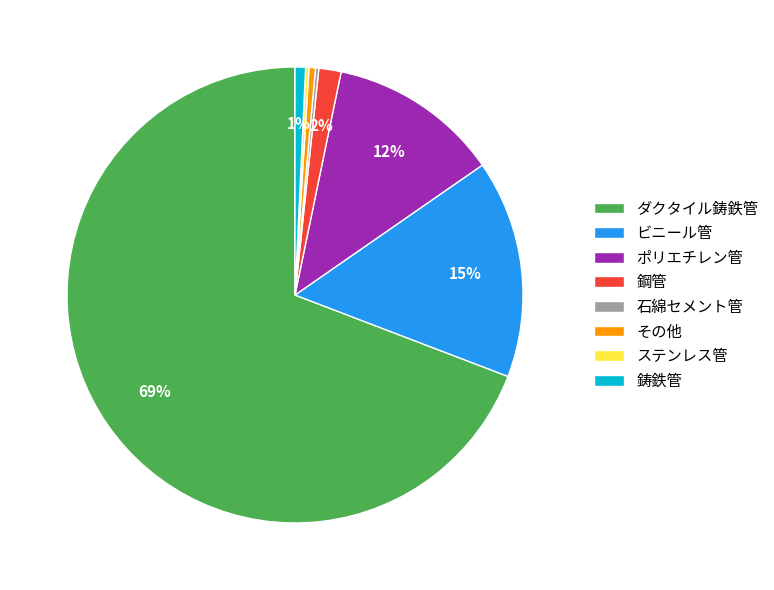

To the nearest percent, what is the average slice percentage?

12%